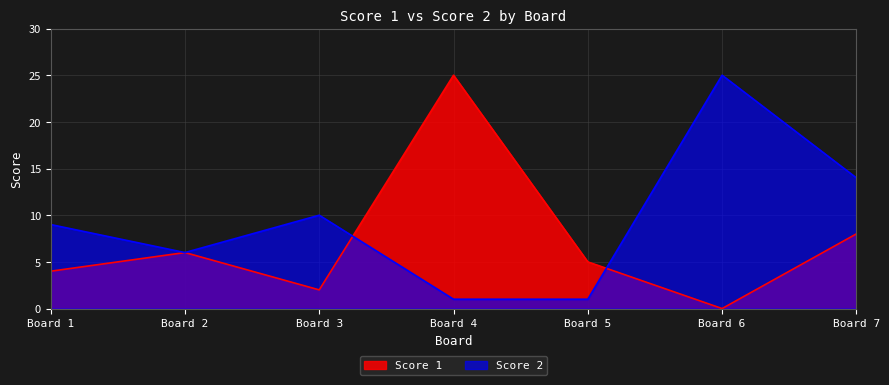

Reading left to right, what are all the values shown in this chart?

Score 1: 4	6	2	25	5	0	8
Score 2: 9	6	10	1	1	25	14